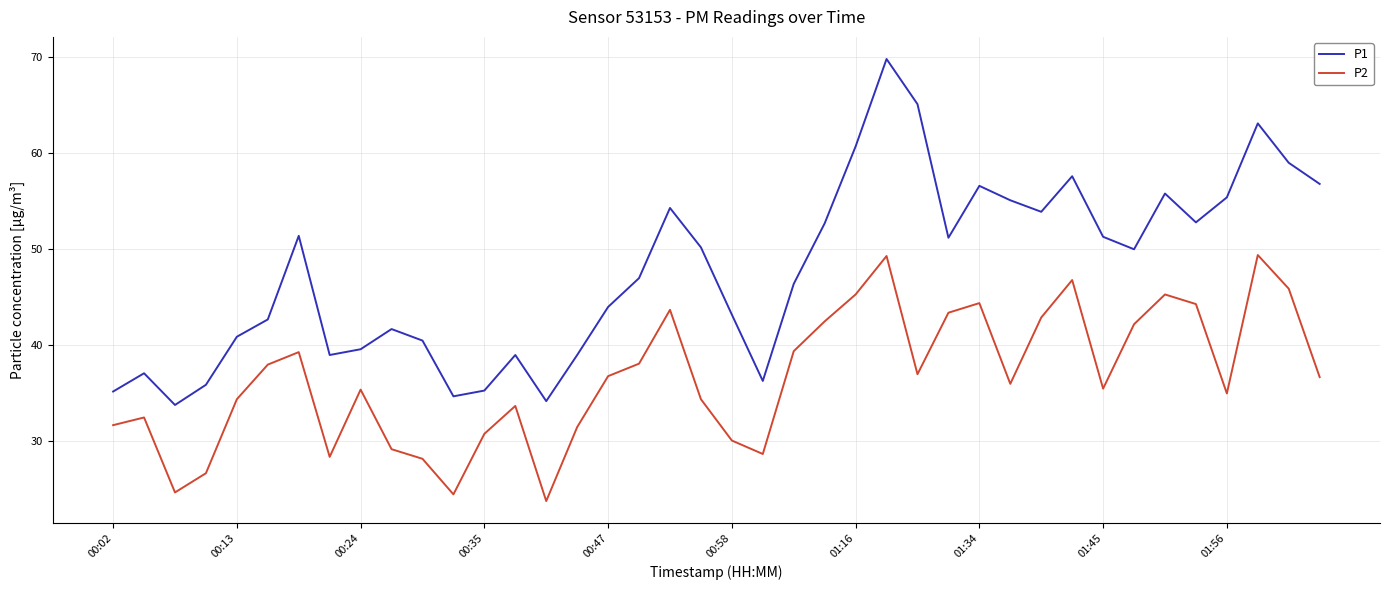

List the series in order of their overall mean, lowest first.

P2, P1